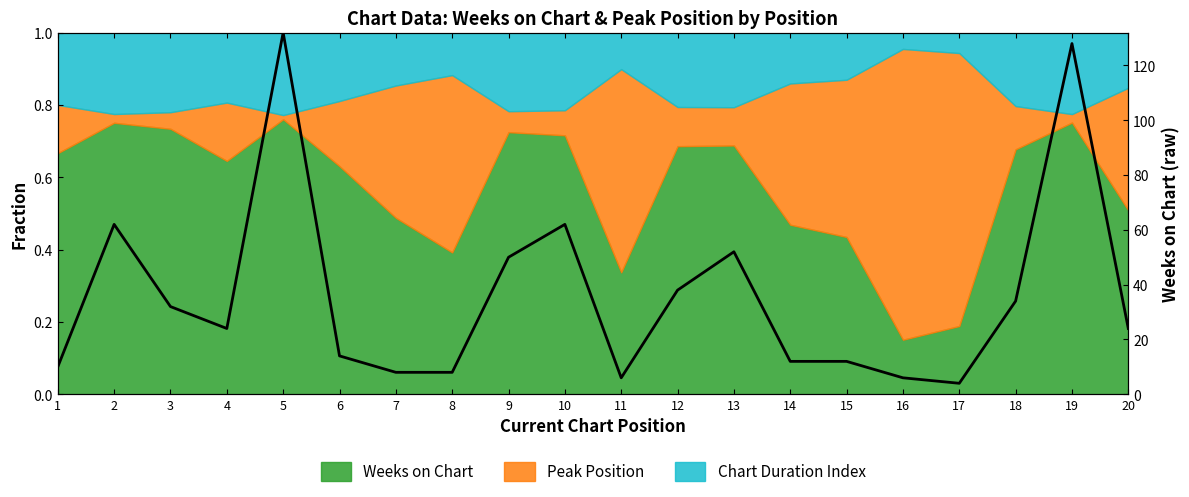

How many interior local valleys (lower than both neighbors) does the data have?

3